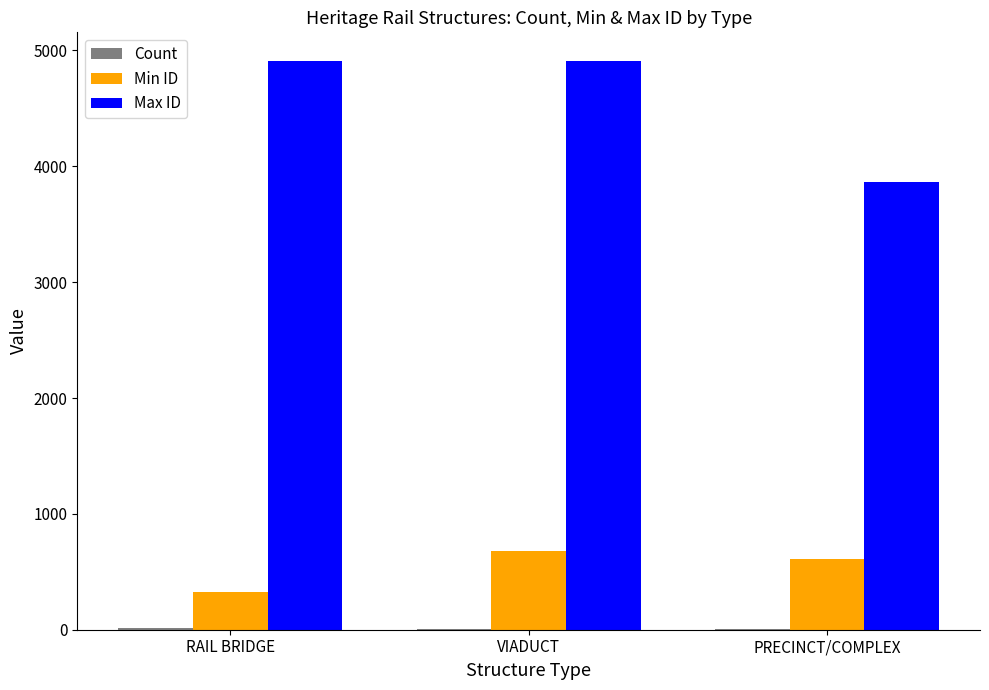

At which label is Min ID closest to 499?

PRECINCT/COMPLEX